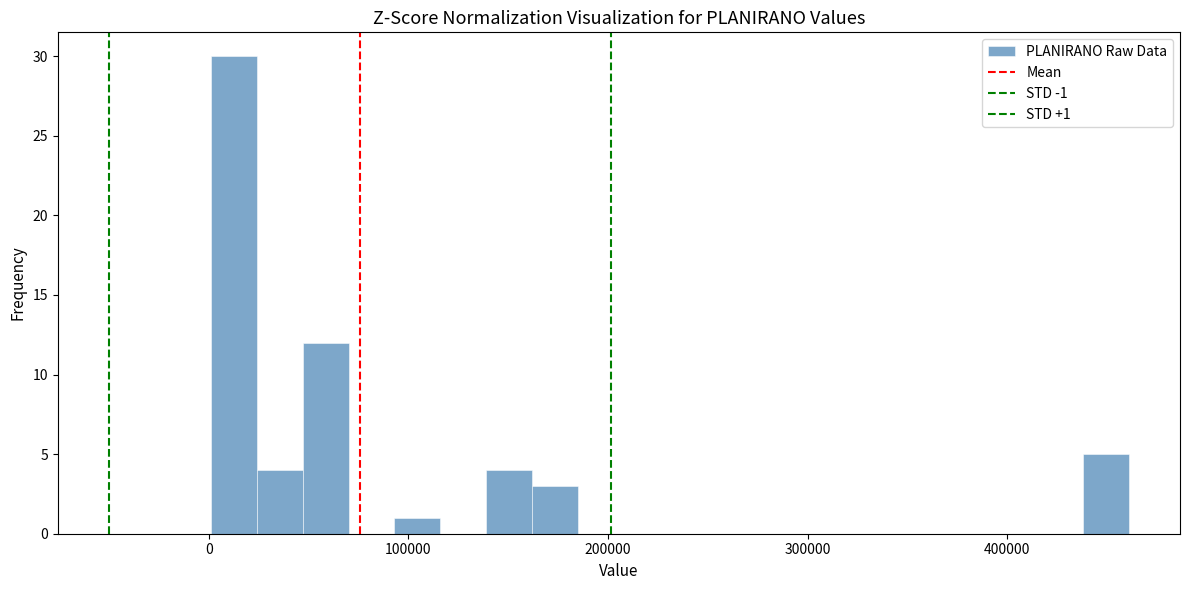

Around what value on the x-axis is the tallest bar? Give the approximate position of its centre, as read against the axis.

10000